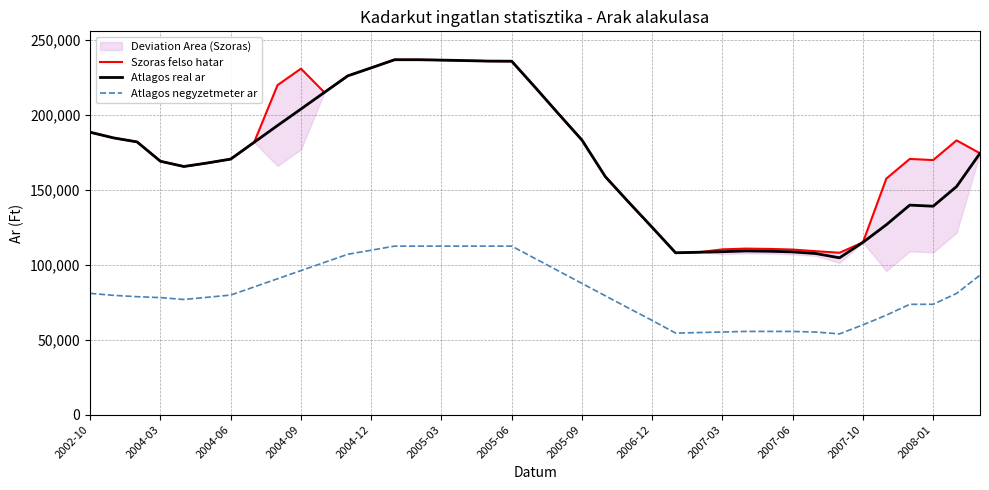

What is the difference between the maximum and minimum values in the Atlagos real ar series?

132225